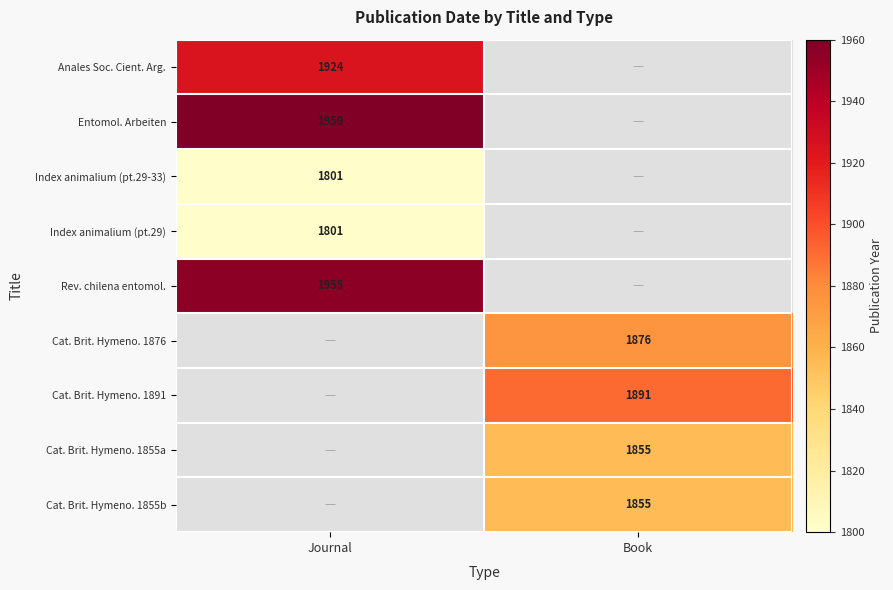

True or false: Anales Soc. Cient. Arg. has a value of 1924 at Journal.

True